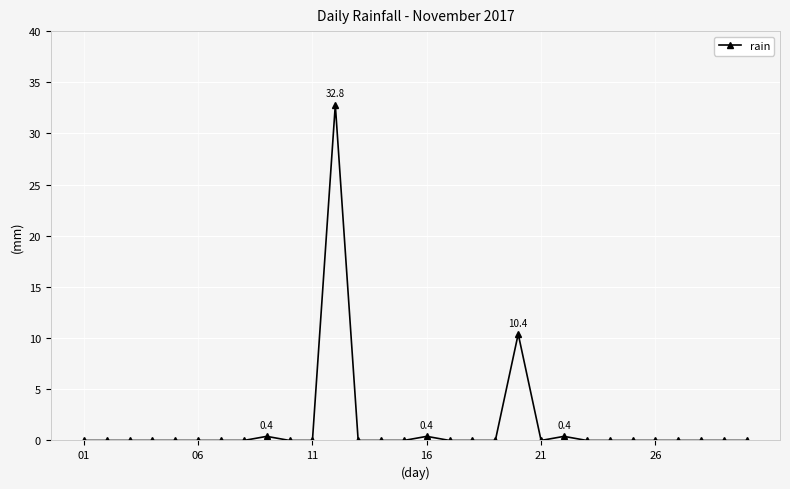

What is the maximum value shown in the chart?

32.8